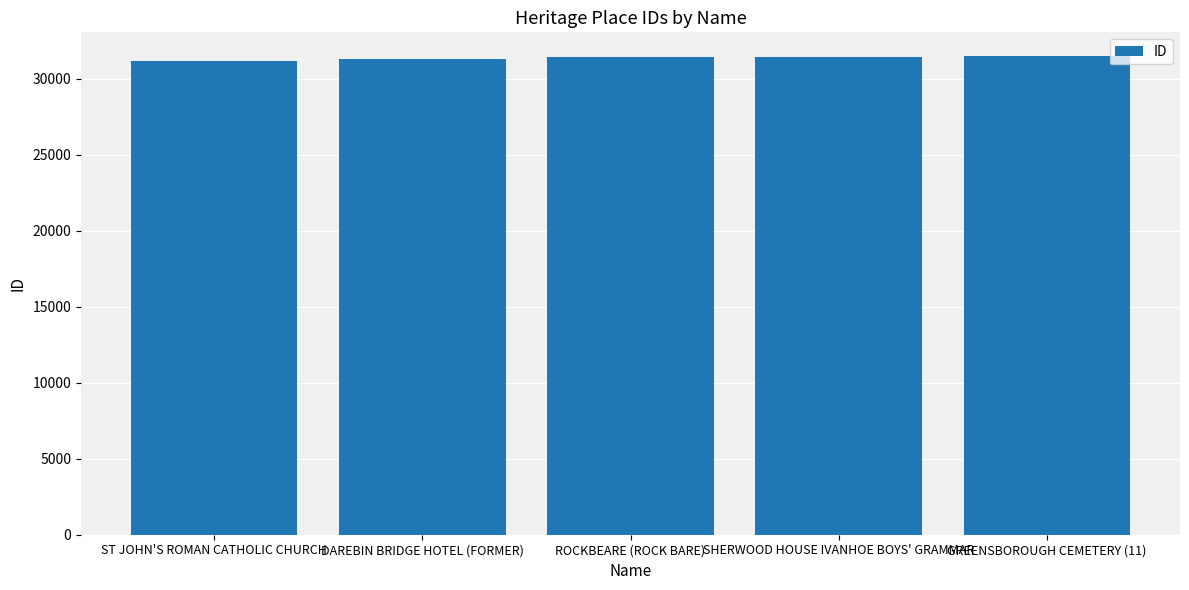

What is the ratio of the value at DAREBIN BRIDGE HOTEL (FORMER) to the value at SHERWOOD HOUSE IVANHOE BOYS' GRAMMAR?

1.0